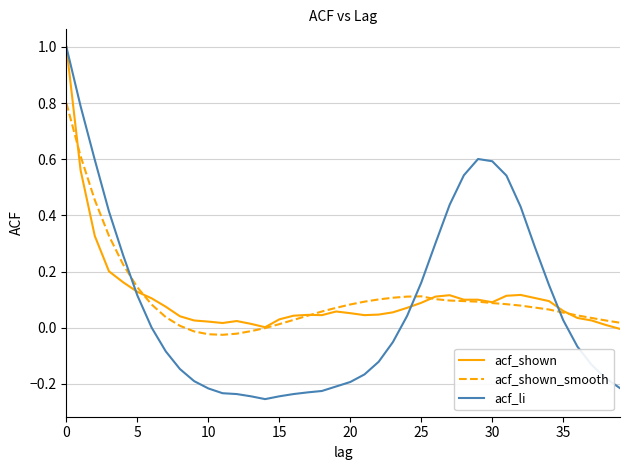

What is the maximum value shown in the chart?

1.0